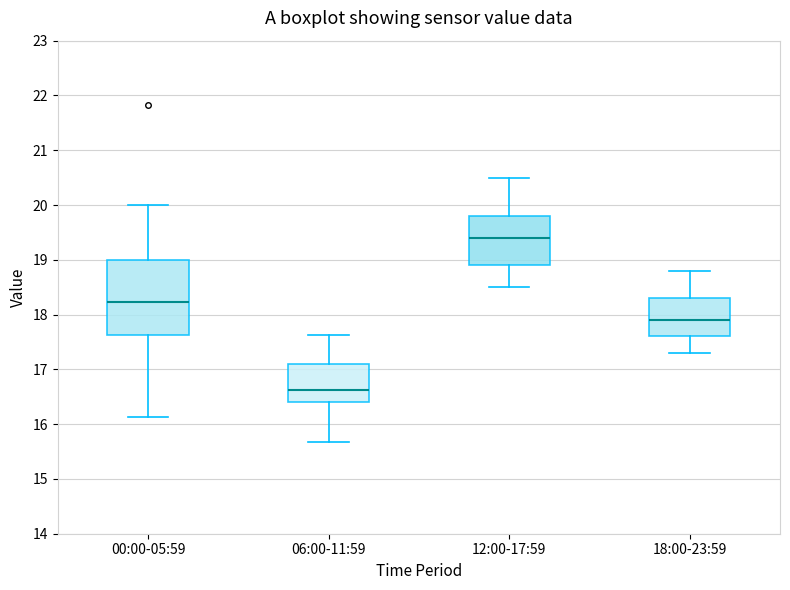

Which box is the tallest, from its lower edge to its upper edge?

00:00-05:59